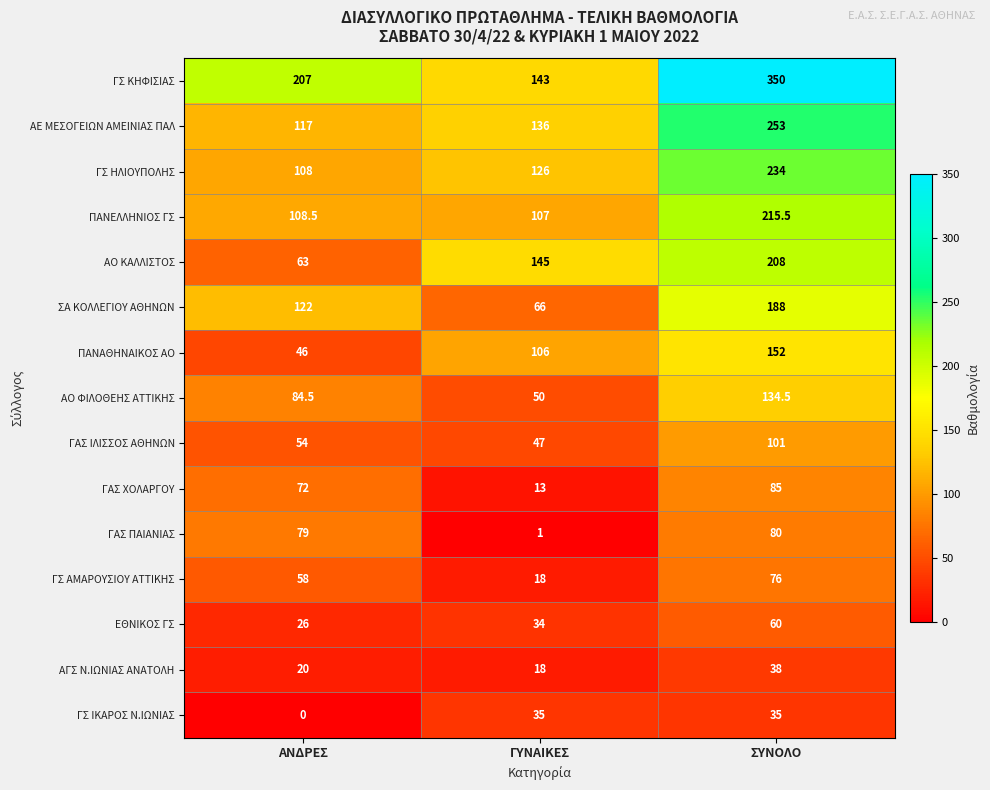

What is the approximate value of ΓΑΣ ΧΟΛΑΡΓΟΥ at ΣΥΝΟΛΟ?

85.0